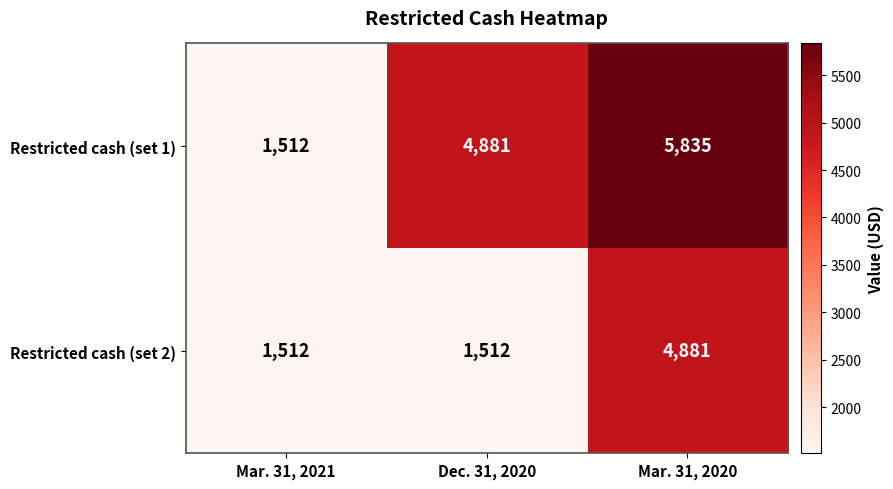

True or false: Restricted cash (set 2) has a value of 1512 at Mar. 31, 2021.

True